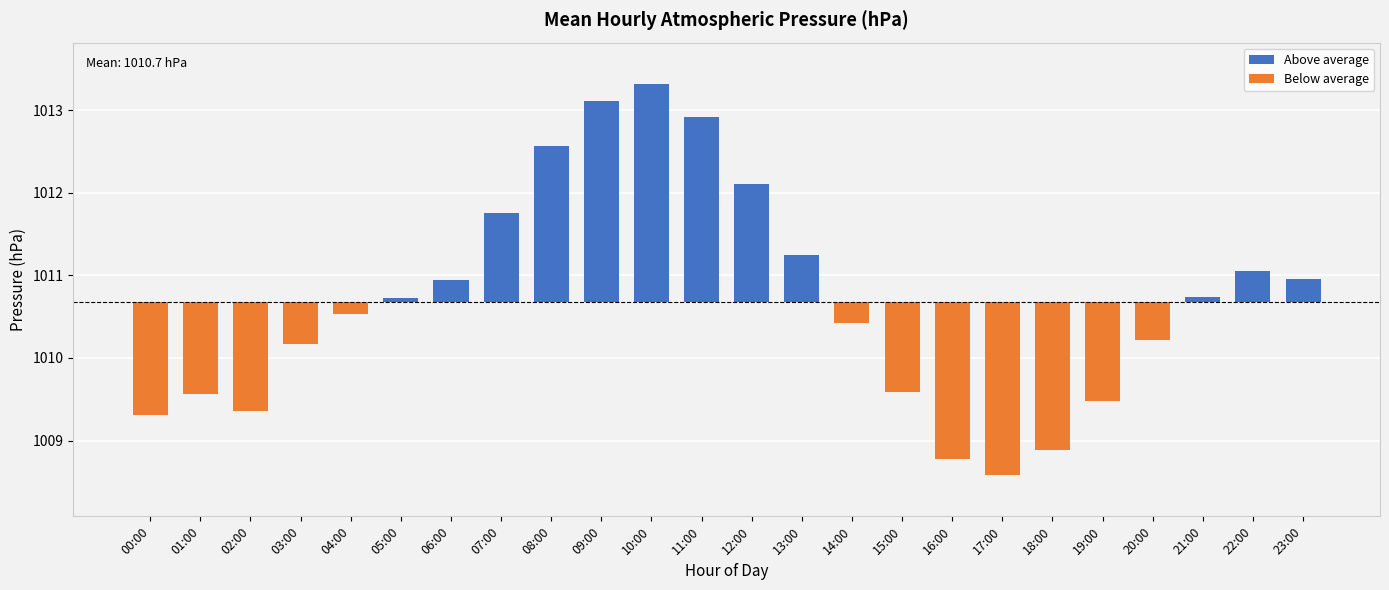

Reading left to right, extract all data points from this chart.

Above average: 00:00=0.0	01:00=0.0	02:00=0.0	03:00=0.0	04:00=0.0	05:00=0.0	06:00=0.3	07:00=1.1	08:00=1.9	09:00=2.4	10:00=2.6	11:00=2.2	12:00=1.4	13:00=0.6	14:00=0.0	15:00=0.0	16:00=0.0	17:00=0.0	18:00=0.0	19:00=0.0	20:00=0.0	21:00=0.1	22:00=0.4	23:00=0.3
Below average: 00:00=-1.4	01:00=-1.1	02:00=-1.3	03:00=-0.5	04:00=-0.2	05:00=0.0	06:00=0.0	07:00=0.0	08:00=0.0	09:00=0.0	10:00=0.0	11:00=0.0	12:00=0.0	13:00=0.0	14:00=-0.3	15:00=-1.1	16:00=-1.9	17:00=-2.1	18:00=-1.8	19:00=-1.2	20:00=-0.5	21:00=0.0	22:00=0.0	23:00=0.0